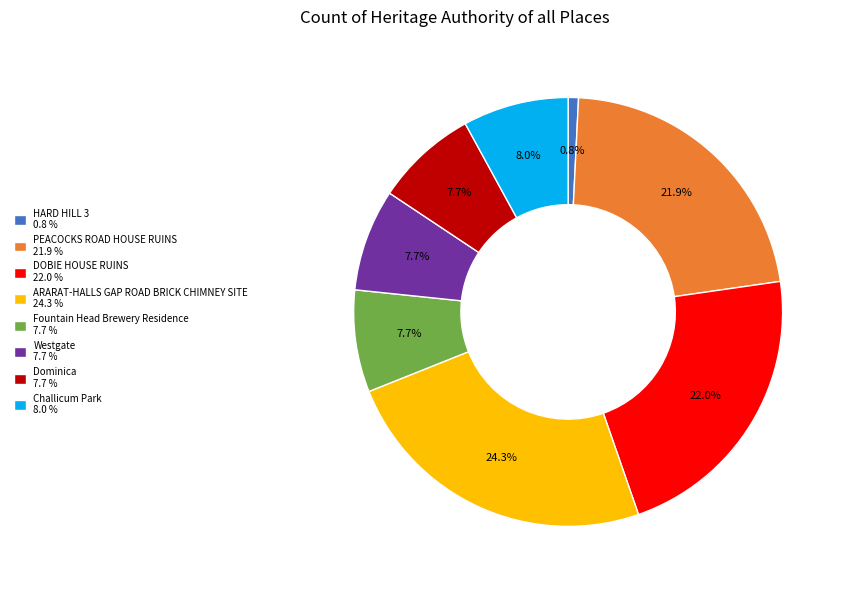

Is PEACOCKS ROAD HOUSE RUINS the majority of the pie?

No